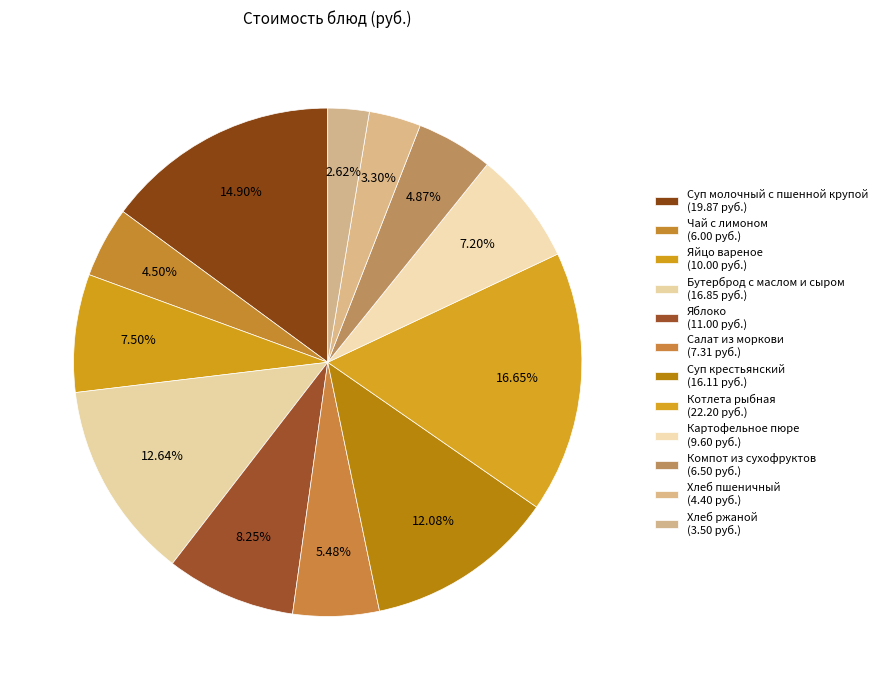

To the nearest percent, what is the combined percentage of Суп крестьянский and Хлеб ржаной?

15%